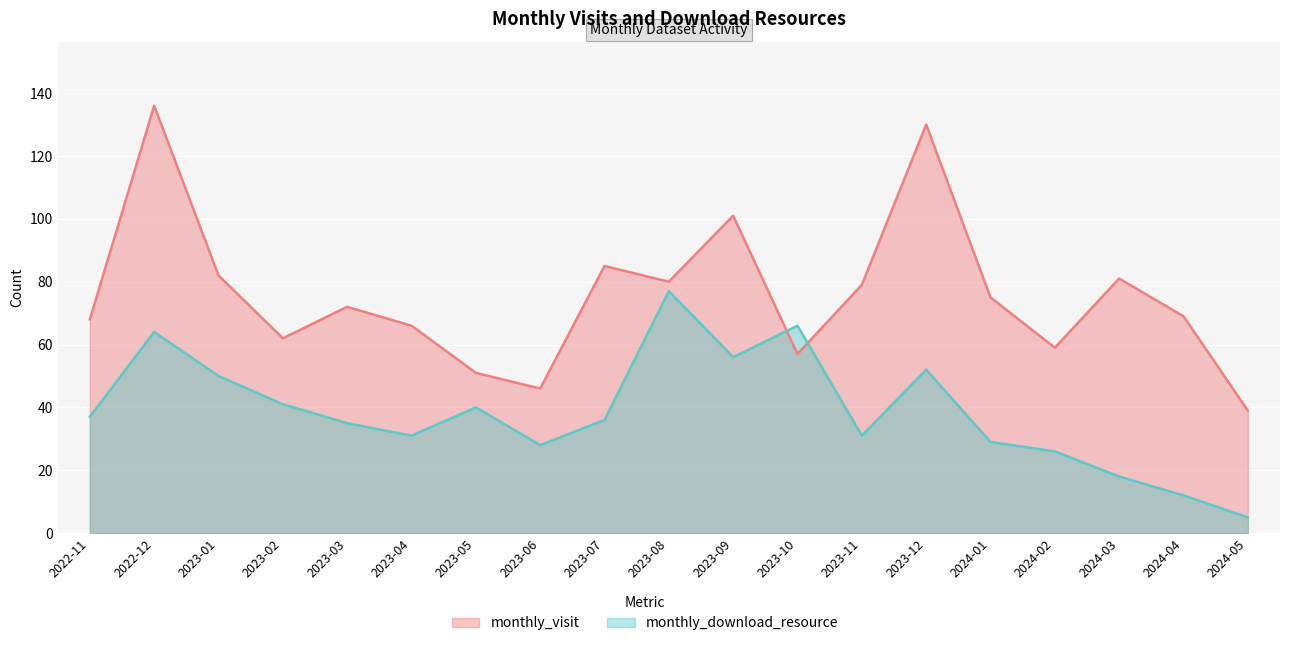

What is the sum of the monthly_visit values at 2023-03 and 2023-06?

118